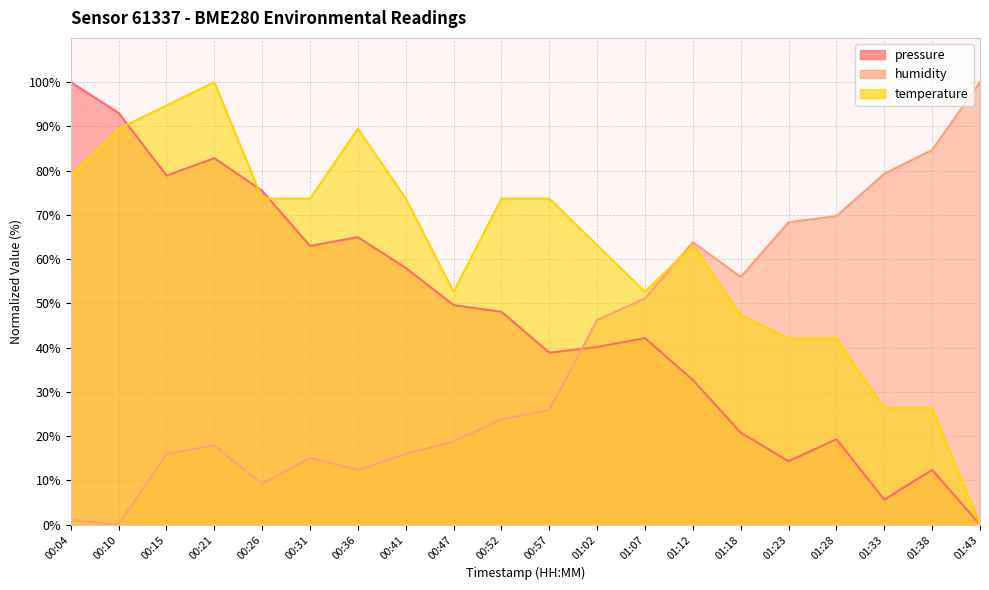

What are all the series names shown in the legend?

pressure, humidity, temperature